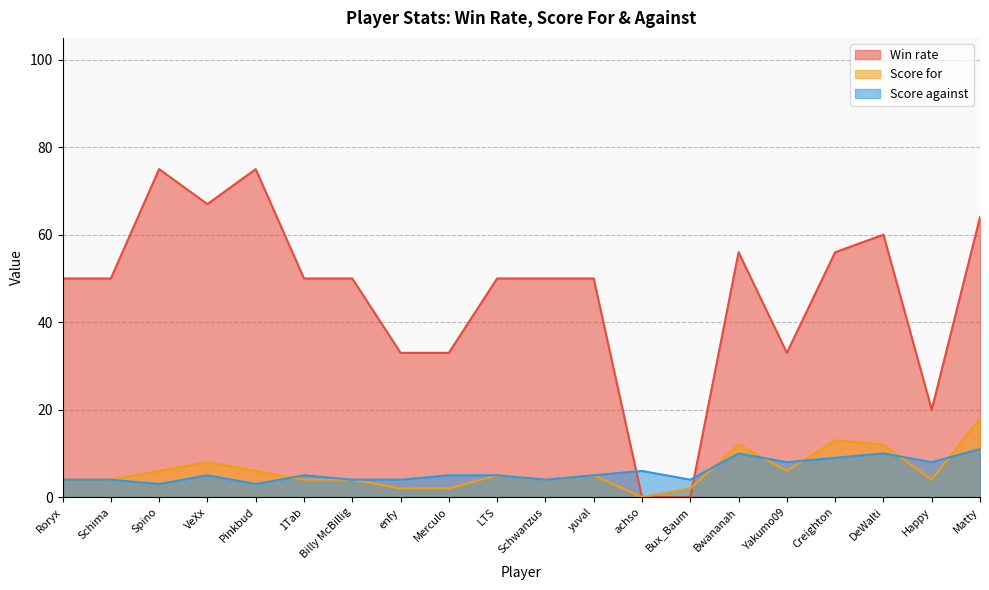

What is the difference between the maximum and second lowest values in the Score against series?

8